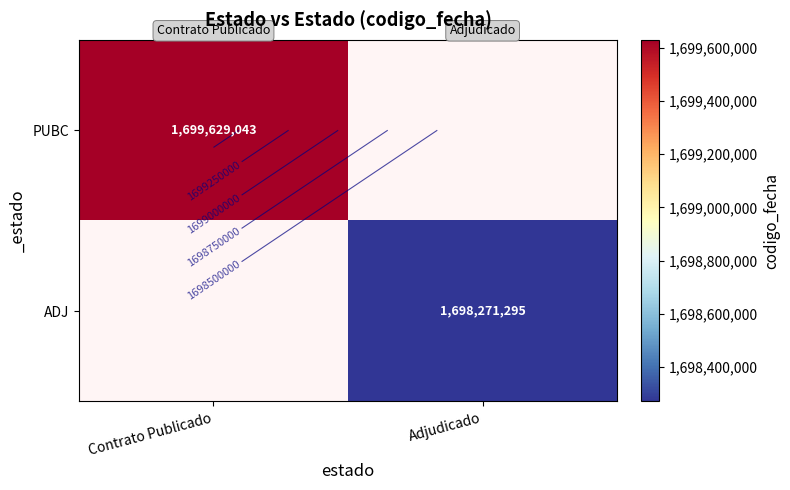

The ADJ series shows 1698271295.0 at Adjudicado. True or false?

True